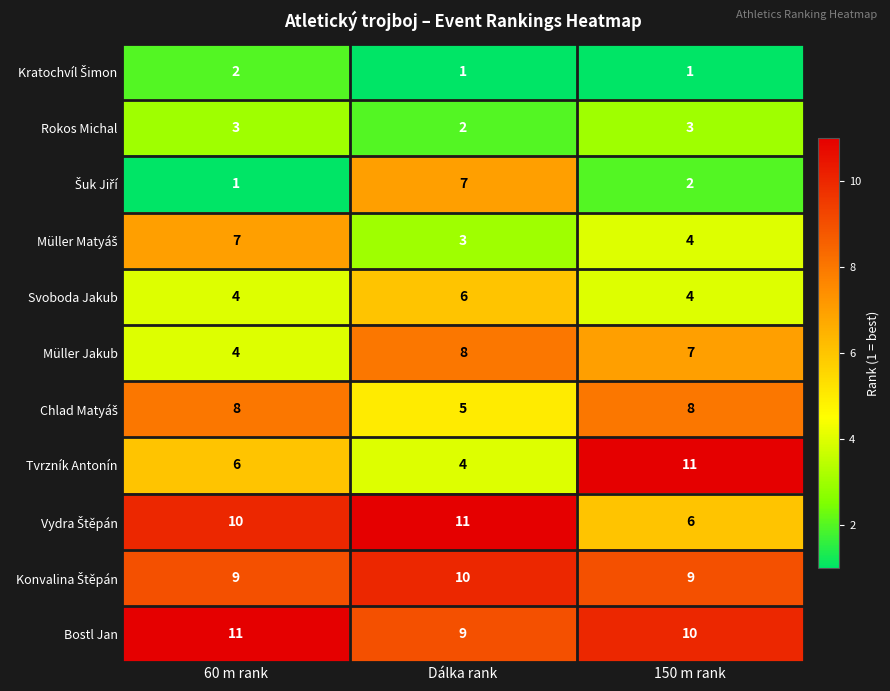

Count the Svoboda Jakub values in the range 4 to 6.

3